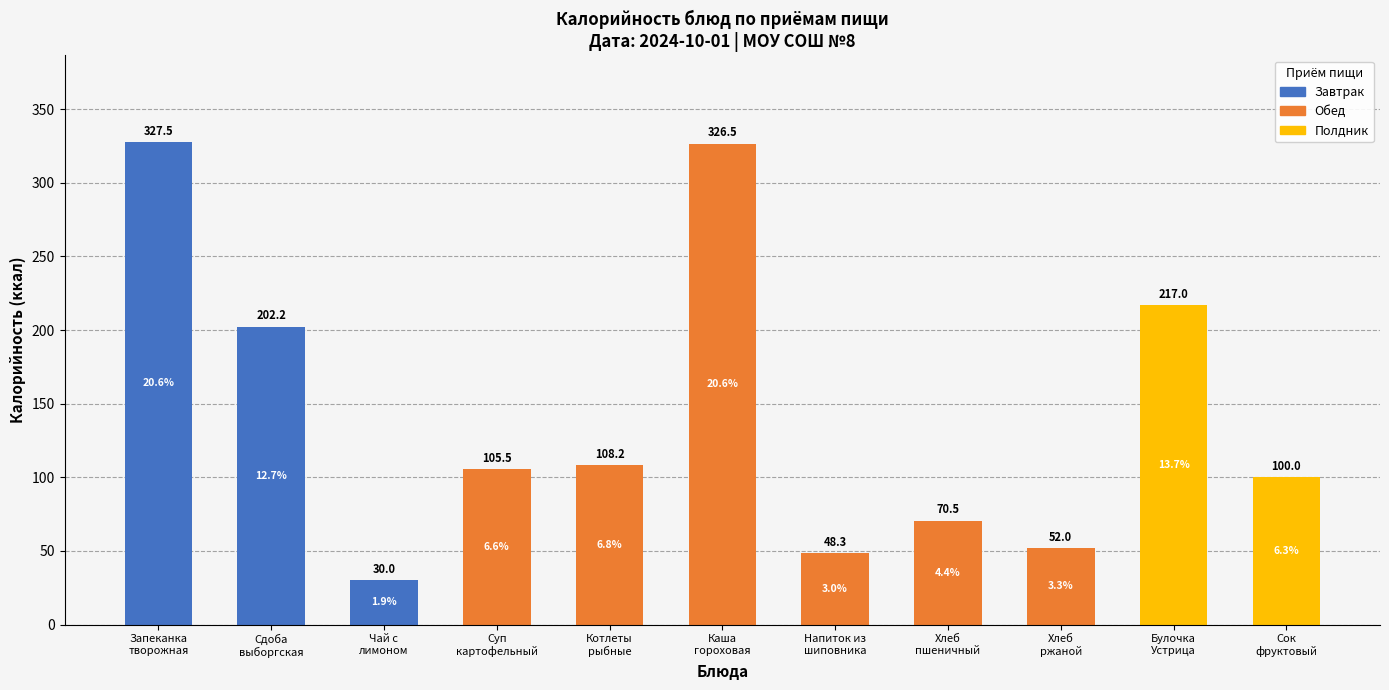

True or false: the data shows 581.8 at Каша
гороховая.

False